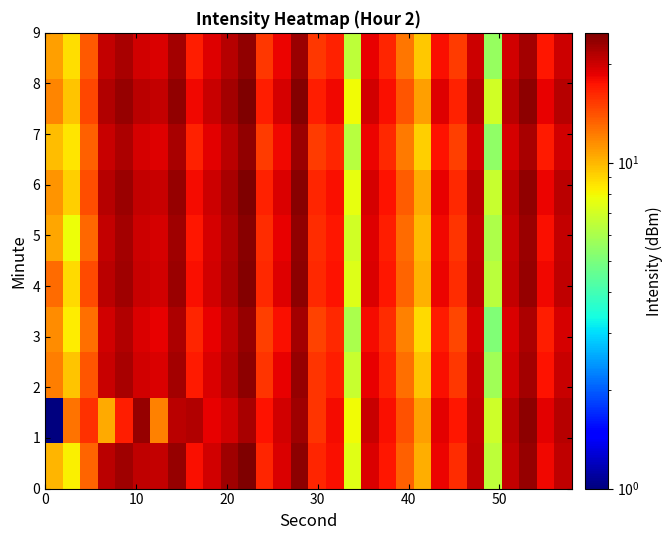

What is the smallest value displayed?

1.0